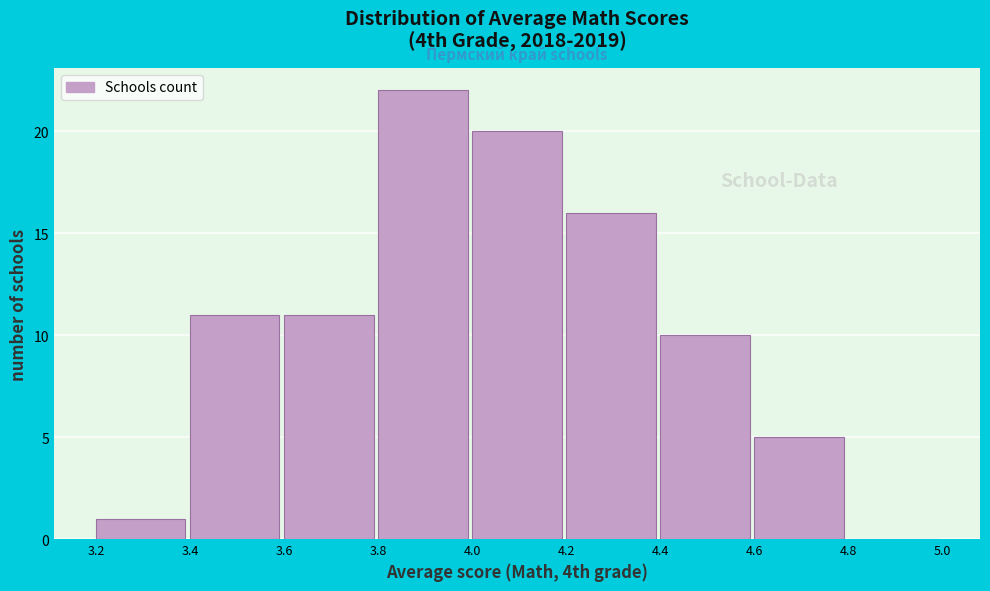

Reading left to right, list every bar in this chart as the range it spans on the x-axis followed by its height. The values are not printed on the chart, so give them approximately, as read against the axis.

3.2 to 3.4: 1
3.4 to 3.6: 11
3.6 to 3.8: 11
3.8 to 4.0: 22
4.0 to 4.2: 20
4.2 to 4.4: 16
4.4 to 4.6: 10
4.6 to 4.8: 5
4.8 to 5.0: 0